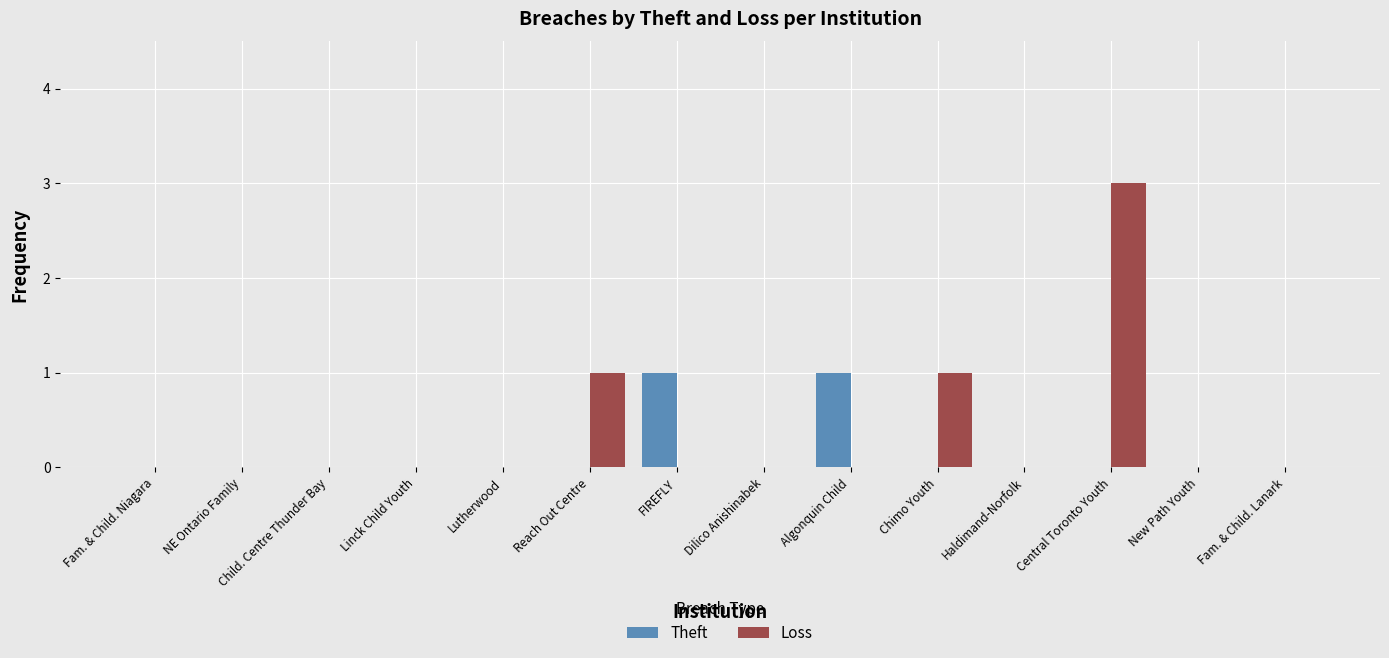

Are the bars horizontal?

No